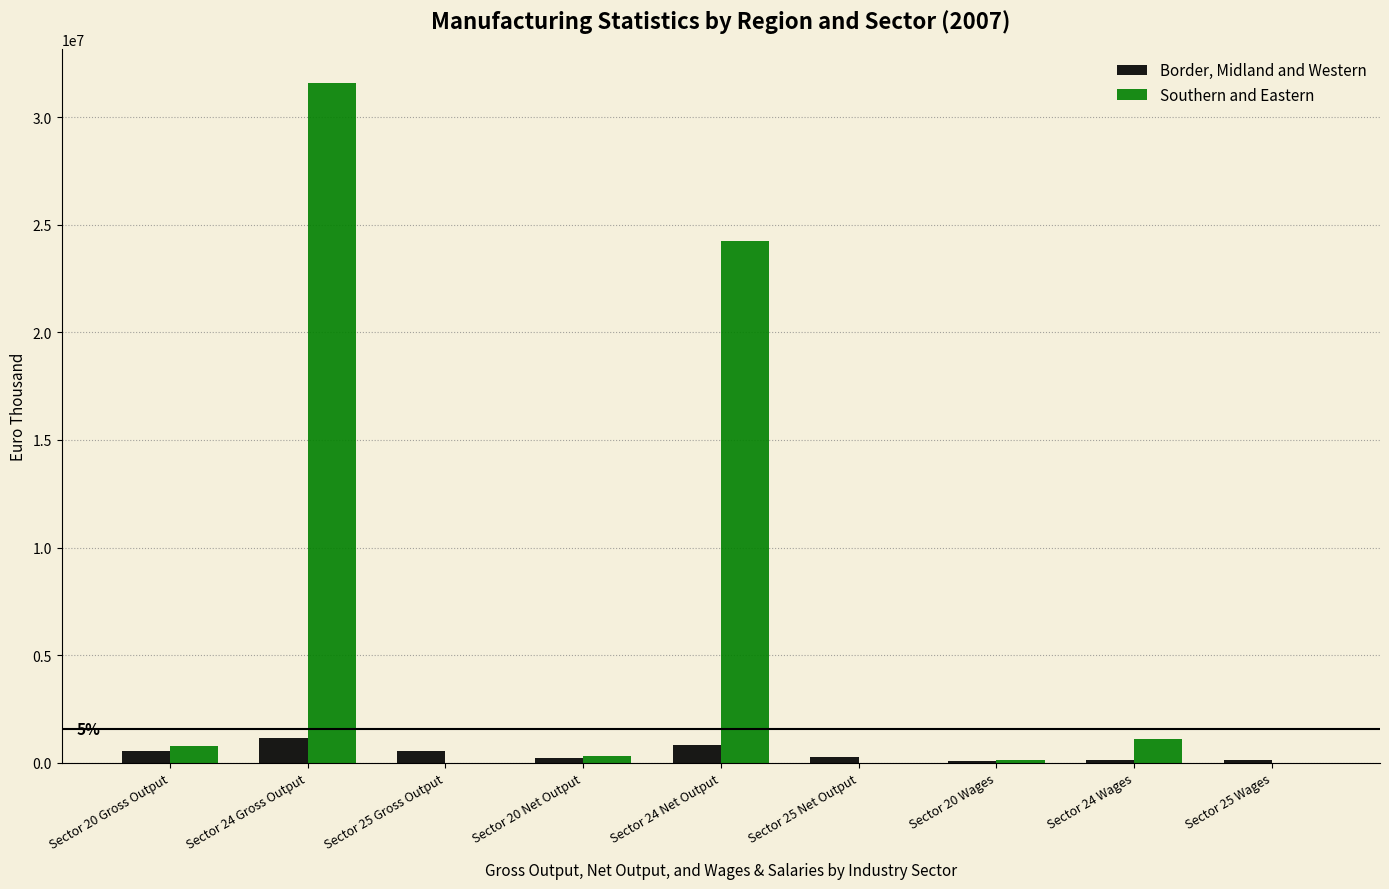

What is the maximum value for Border, Midland and Western?

1149863